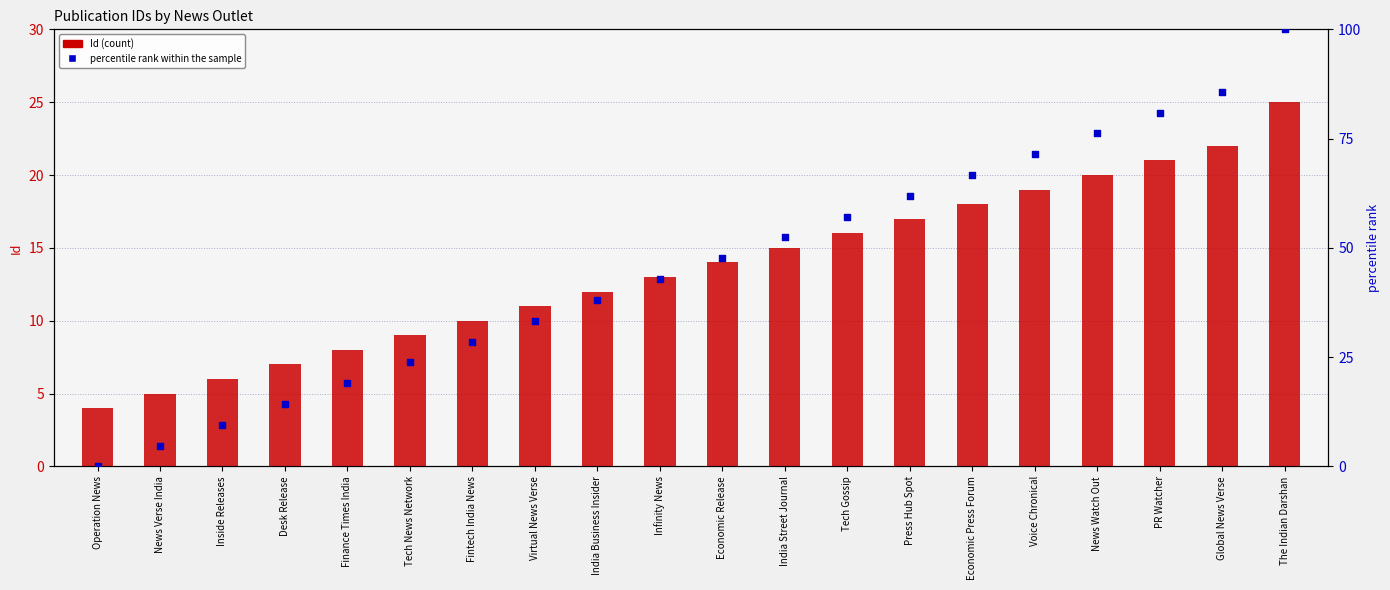

Which series has the largest total across all categories?

percentile rank within the sample